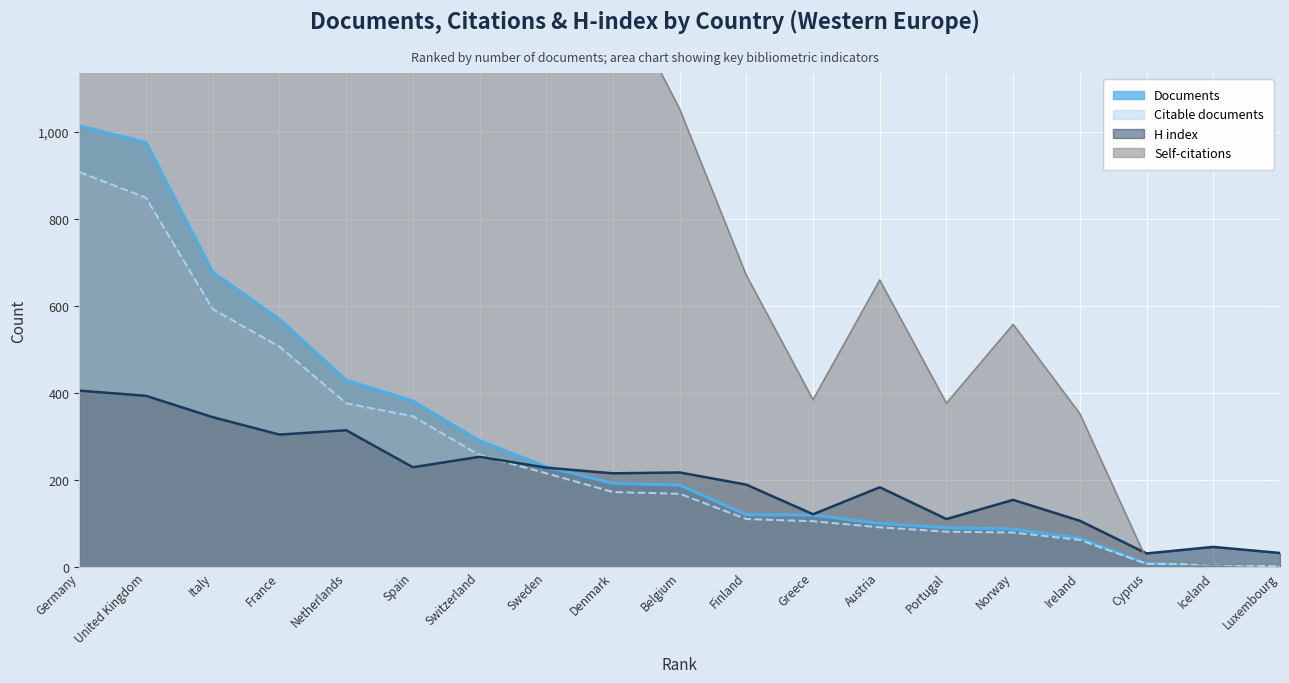

What is the maximum value shown in the chart?

10126